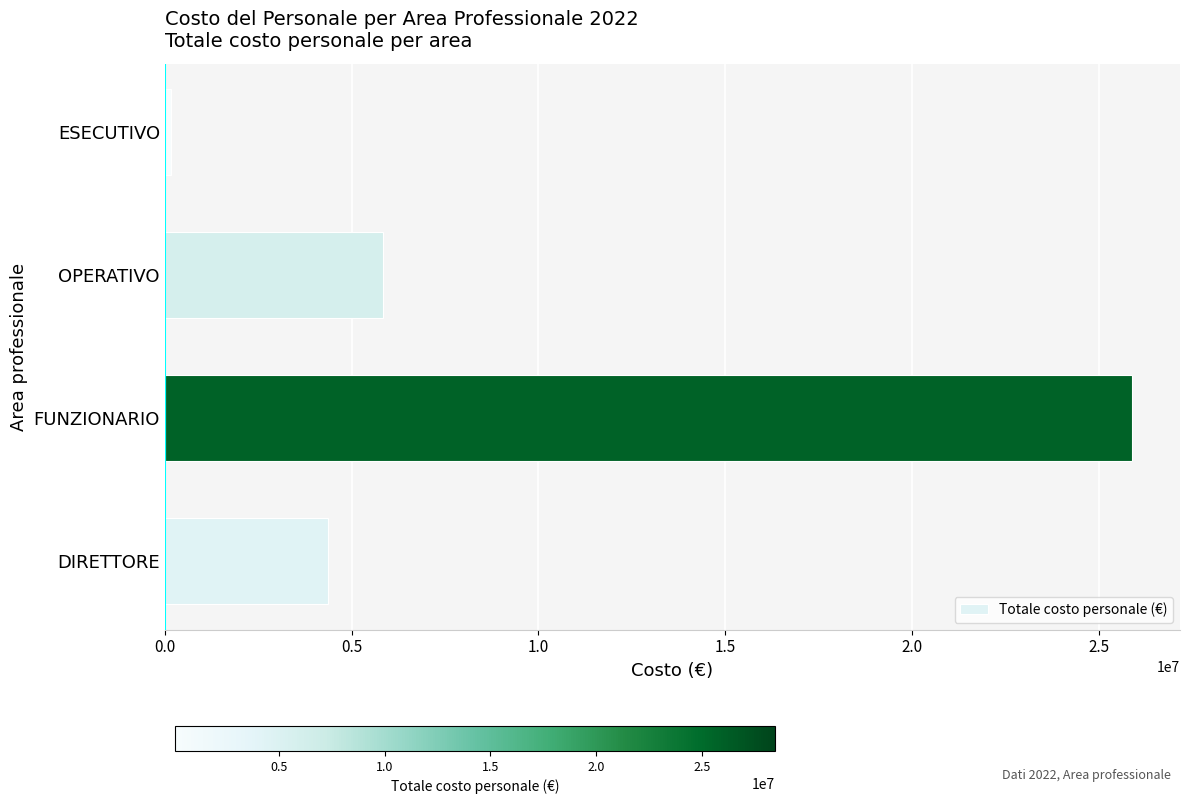

Does the chart contain any negative values?

No